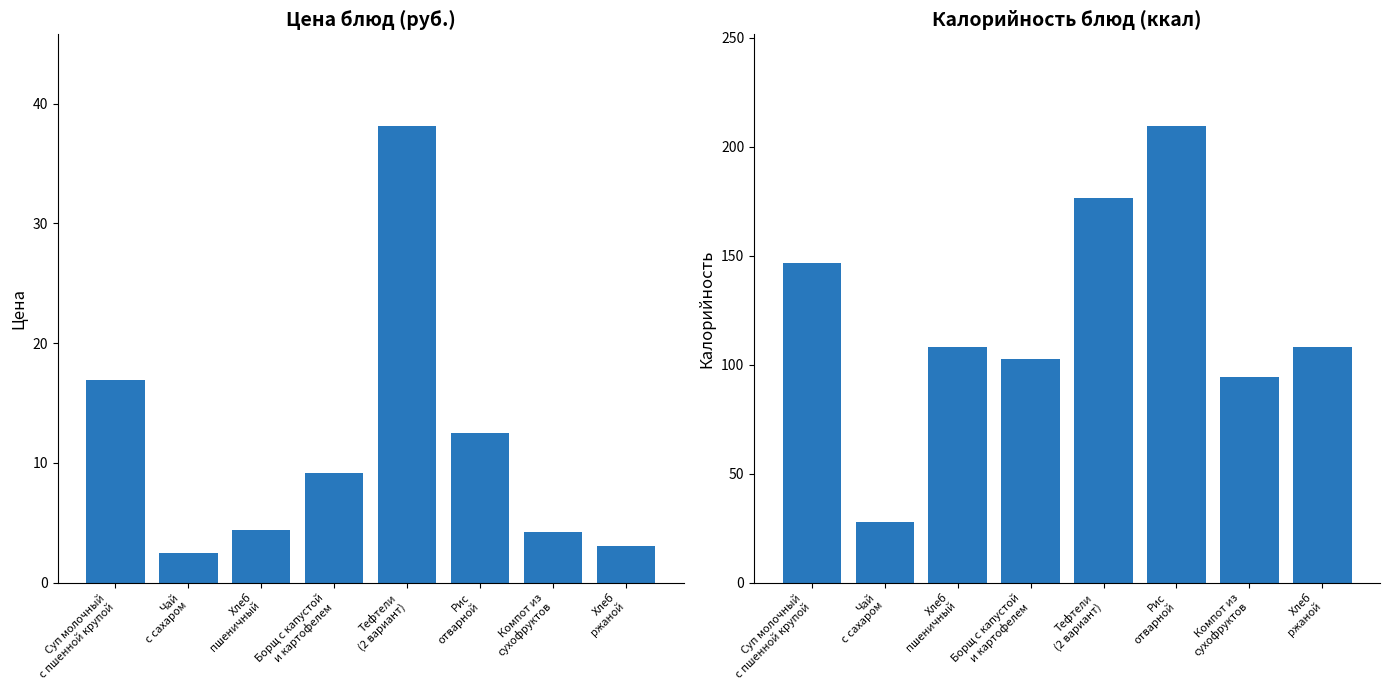

Reading right to left, transcribe all the data shown in this chart.

Цена: Хлеб
ржаной=3.0	Компот из
сухофруктов=4.2	Рис
отварной=12.5	Тефтели
(2 вариант)=38.2	Борщ с капустой
и картофелем=9.2	Хлеб
пшеничный=4.4	Чай
с сахаром=2.5	Суп молочный
с пшенной крупой=16.9
Калорийность: Хлеб
ржаной=108.0	Компот из
сухофруктов=94.2	Рис
отварной=209.7	Тефтели
(2 вариант)=176.6	Борщ с капустой
и картофелем=102.5	Хлеб
пшеничный=108.0	Чай
с сахаром=28.0	Суп молочный
с пшенной крупой=146.8